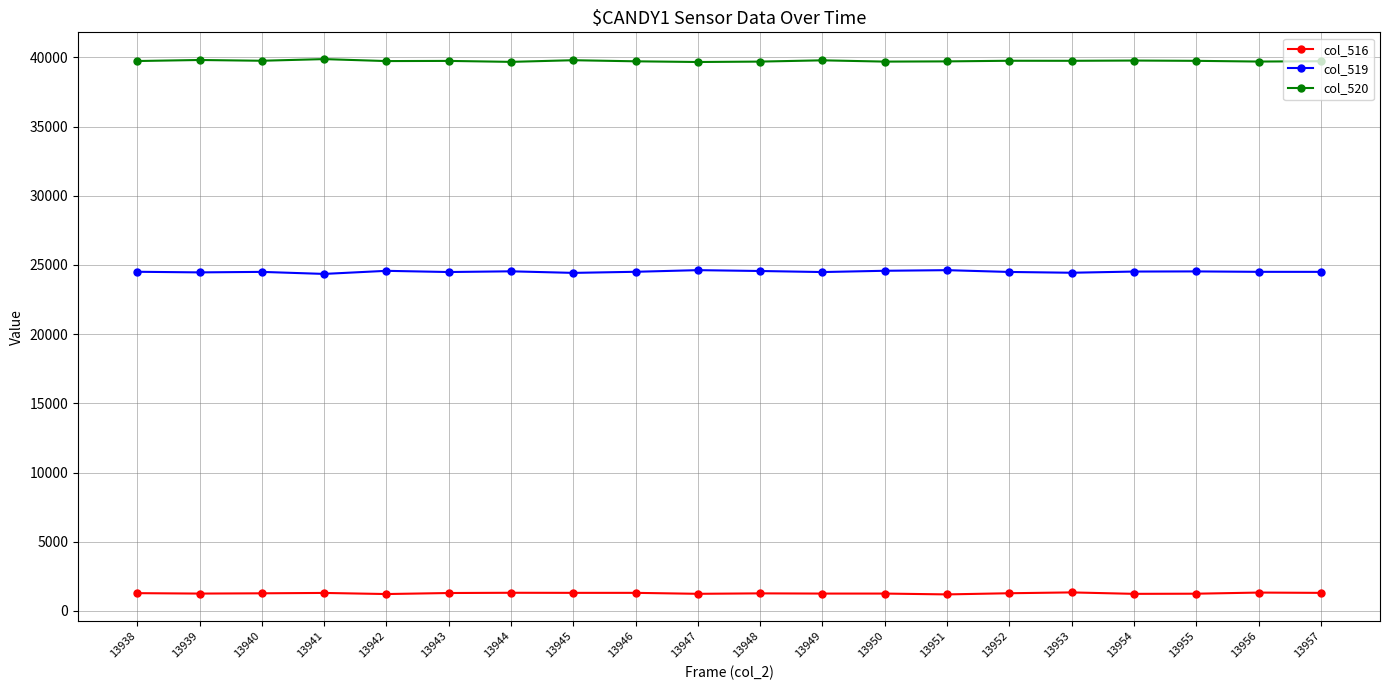

What is the difference between the highest and lowest values at 13944?

38366